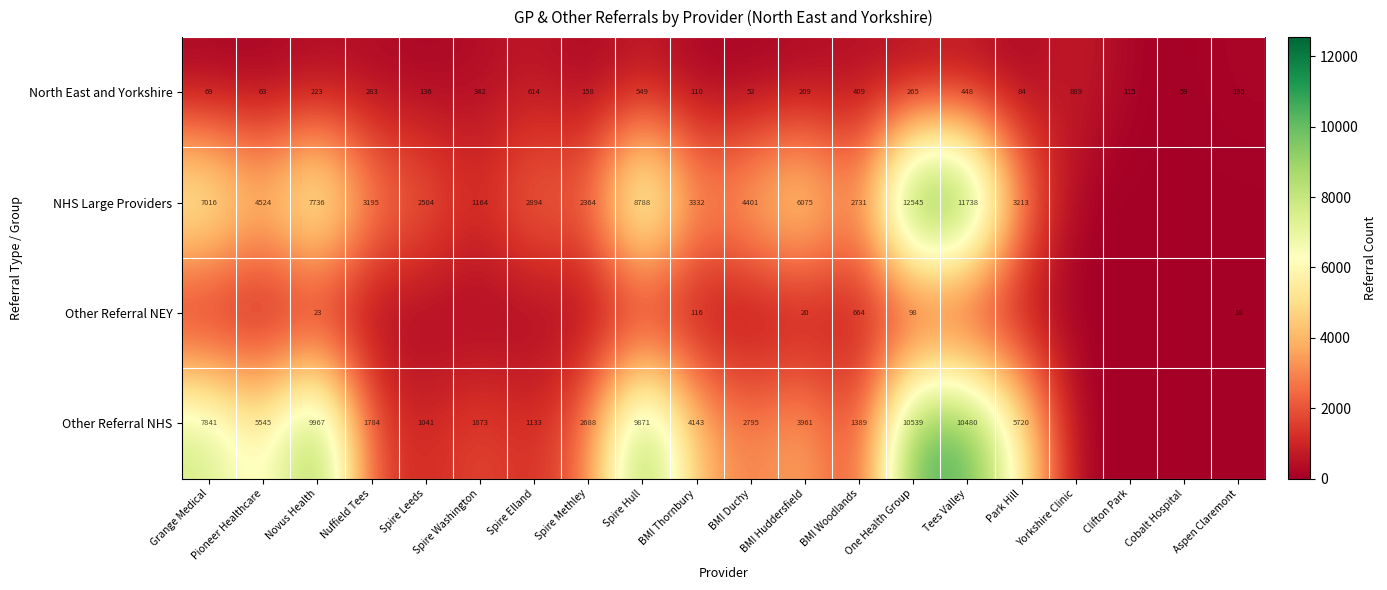

At which label does North East and Yorkshire reach its minimum?

BMI Duchy